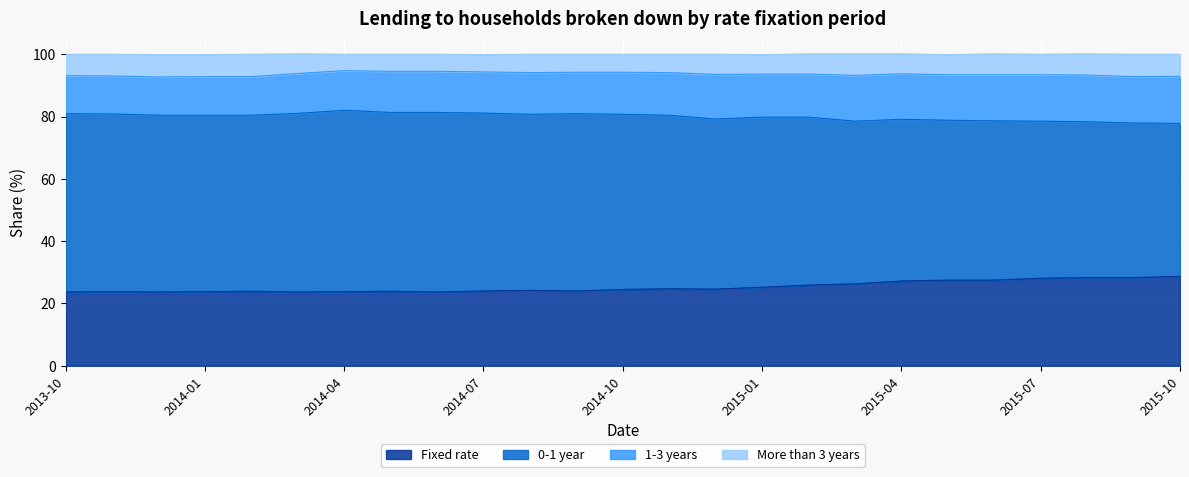

True or false: Fixed rate and More than 3 years cross at least once.

False